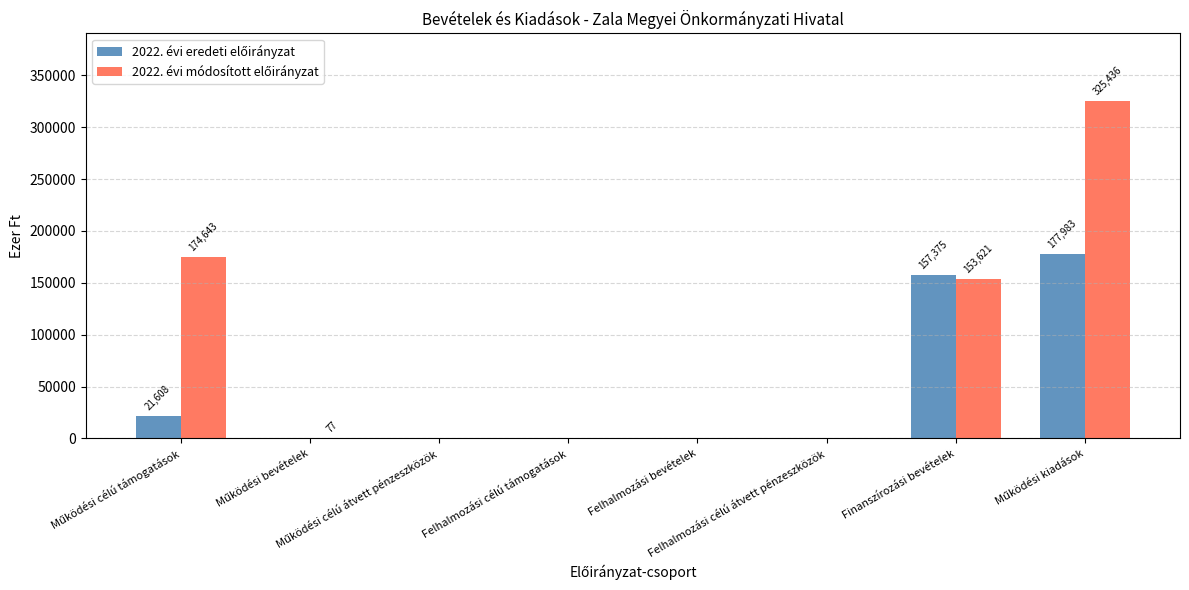

What is the greatest value displayed?

325436